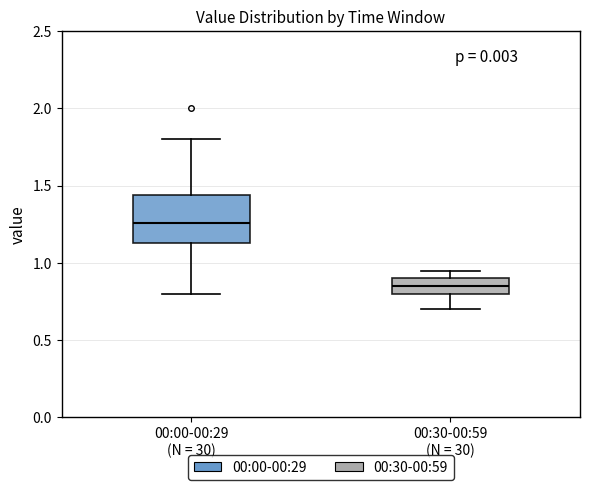

Reading left to right, transcribe this box plot: for each box, give where its median line is, the range the box spans, and where its two whiskers end, as read against the y-axis. The values are not printed on the chart, so give them approximately, as read against the axis.

00:00-00:29 (N = 30): median 1.25, box 1.15 to 1.45, whiskers 0.80 to 1.80
00:30-00:59 (N = 30): median 0.85, box 0.80 to 0.90, whiskers 0.70 to 0.95